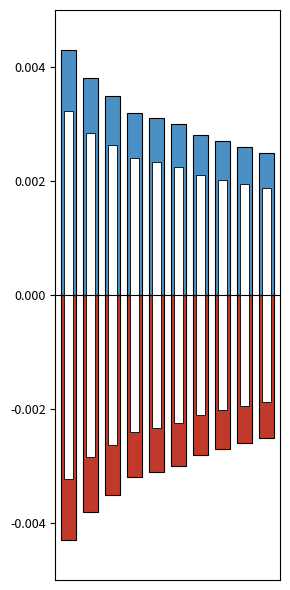

List the series in order of their peak value, lowest first.

featured, public